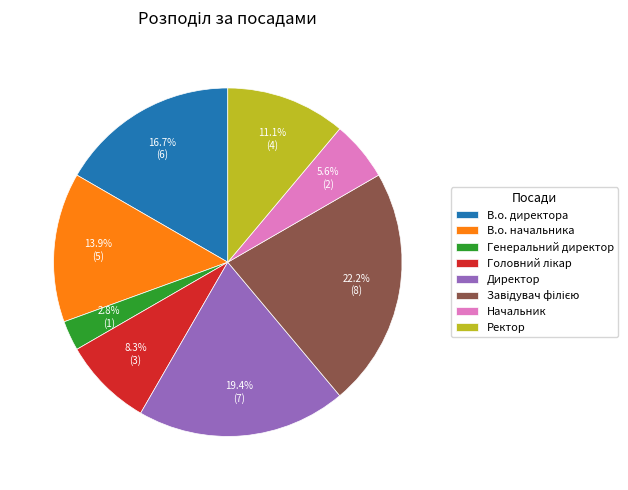

Between В.о. начальника and Ректор, which is larger?

В.о. начальника